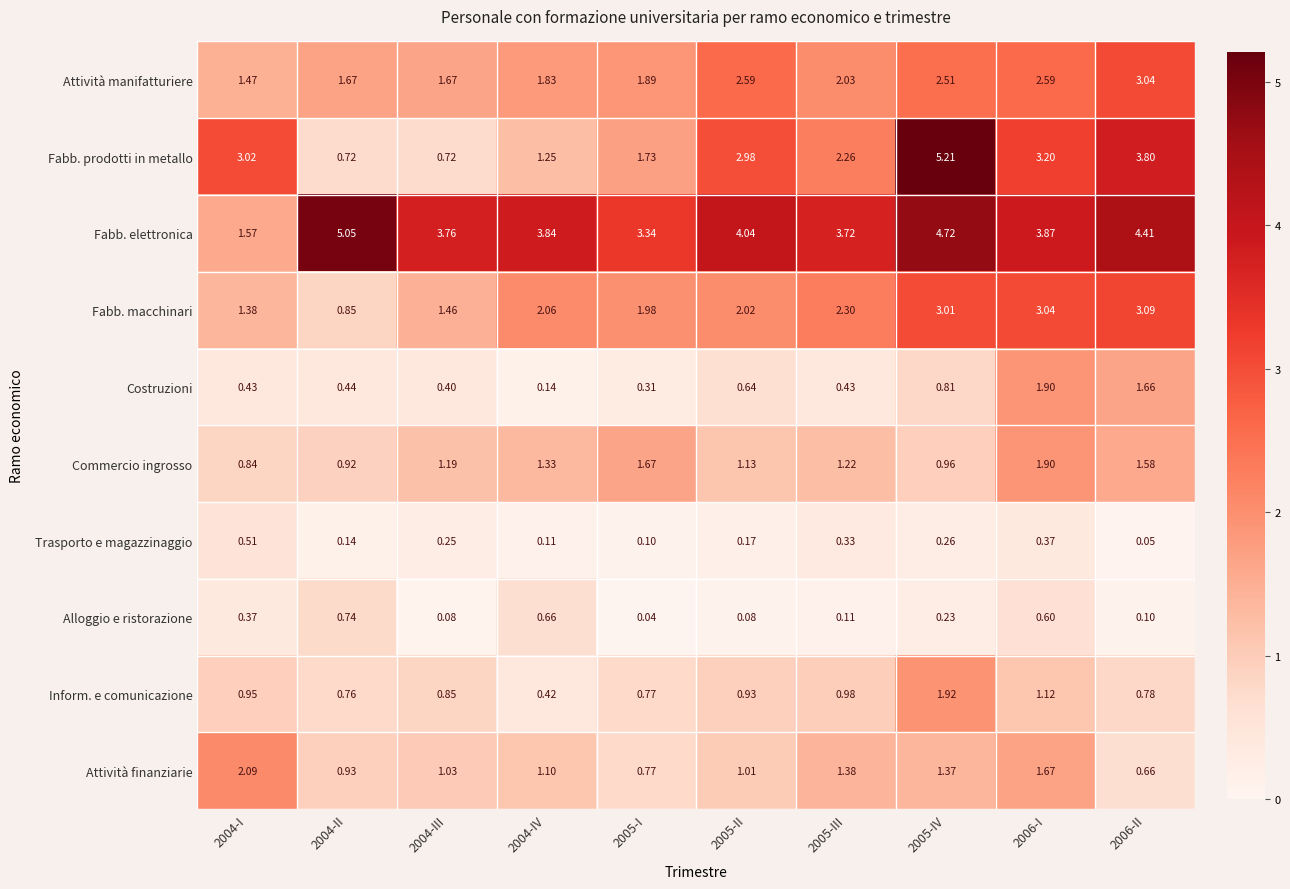

Which series changed the most between 2004-IV and 2005-II?

Fabb. prodotti in metallo